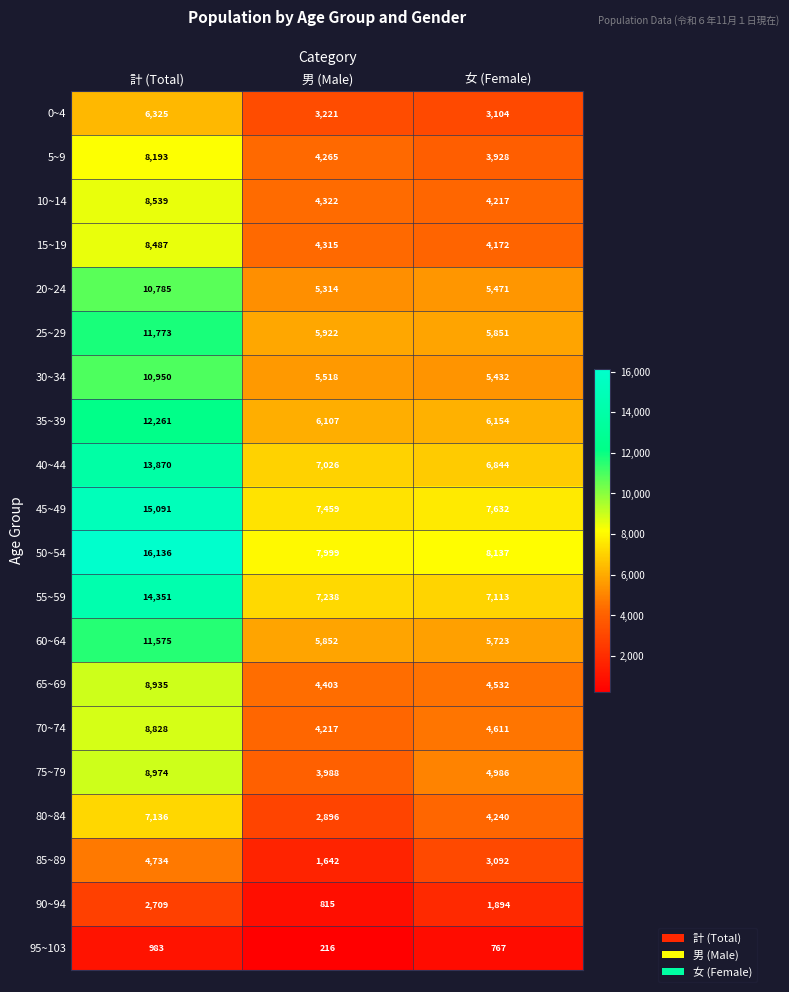

At which label is 40~44 closest to 10357?

男 (Male)